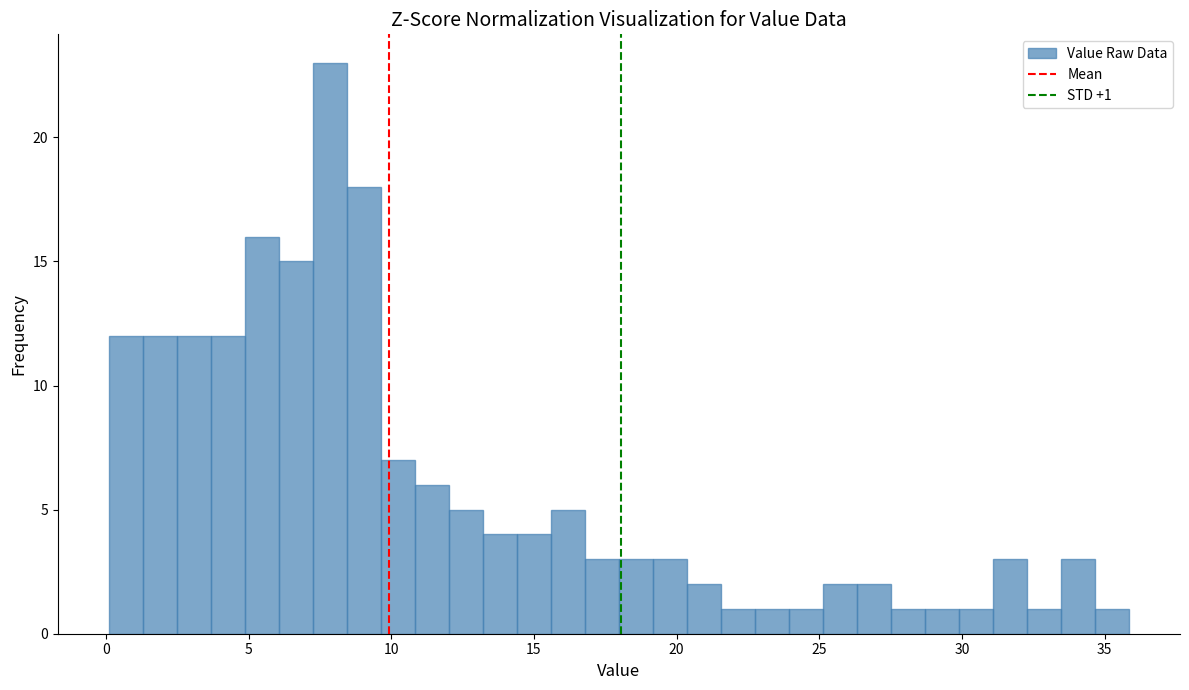

Read against the x-axis, roughly where is the centre of the tallest bar?

8.0